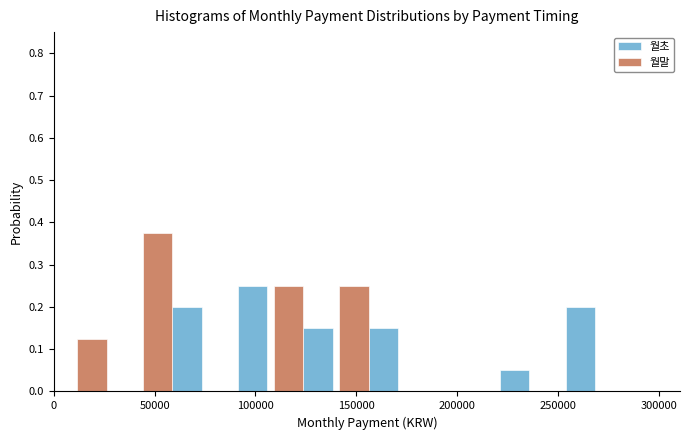

What is the height of the 월초 bar covering 107500 to 140000 on the x-axis? Neither the bar edges nor the heights are printed on the chart, so give them approximately, as read against the axes.

0.15